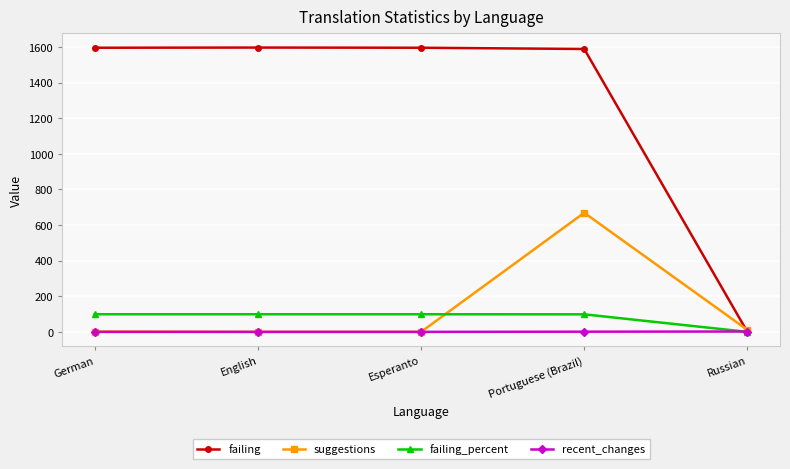

Which series has the largest total across all categories?

failing